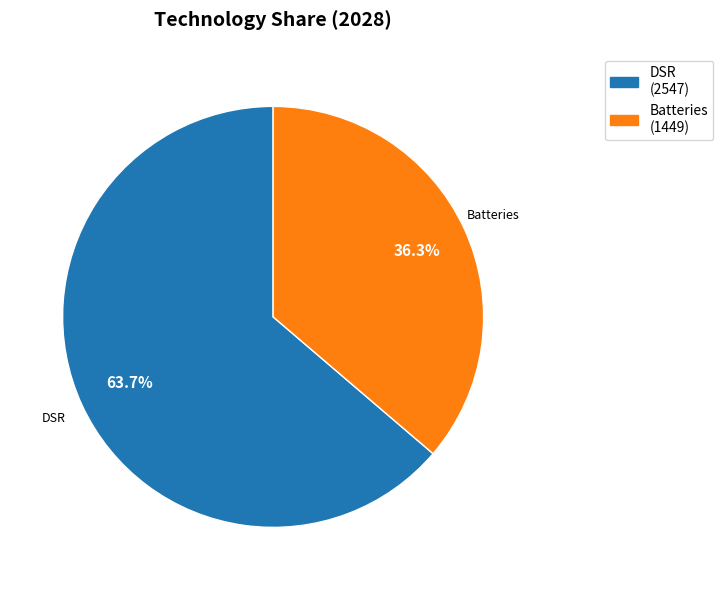

Does any single category account for the majority?

Yes